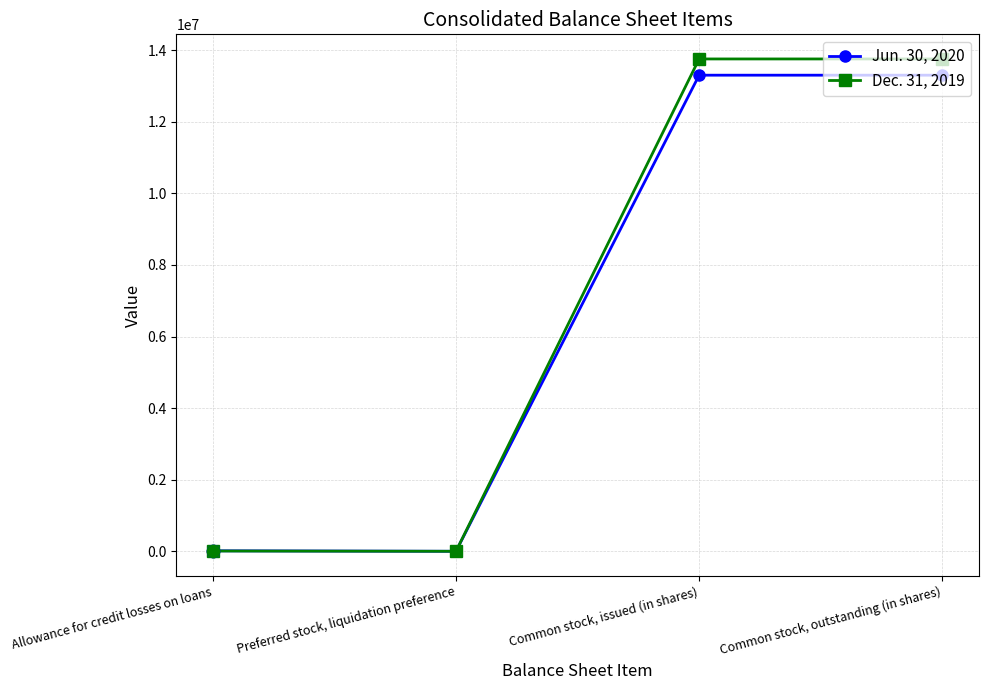

Which series has the largest range (max minus min)?

Dec. 31, 2019